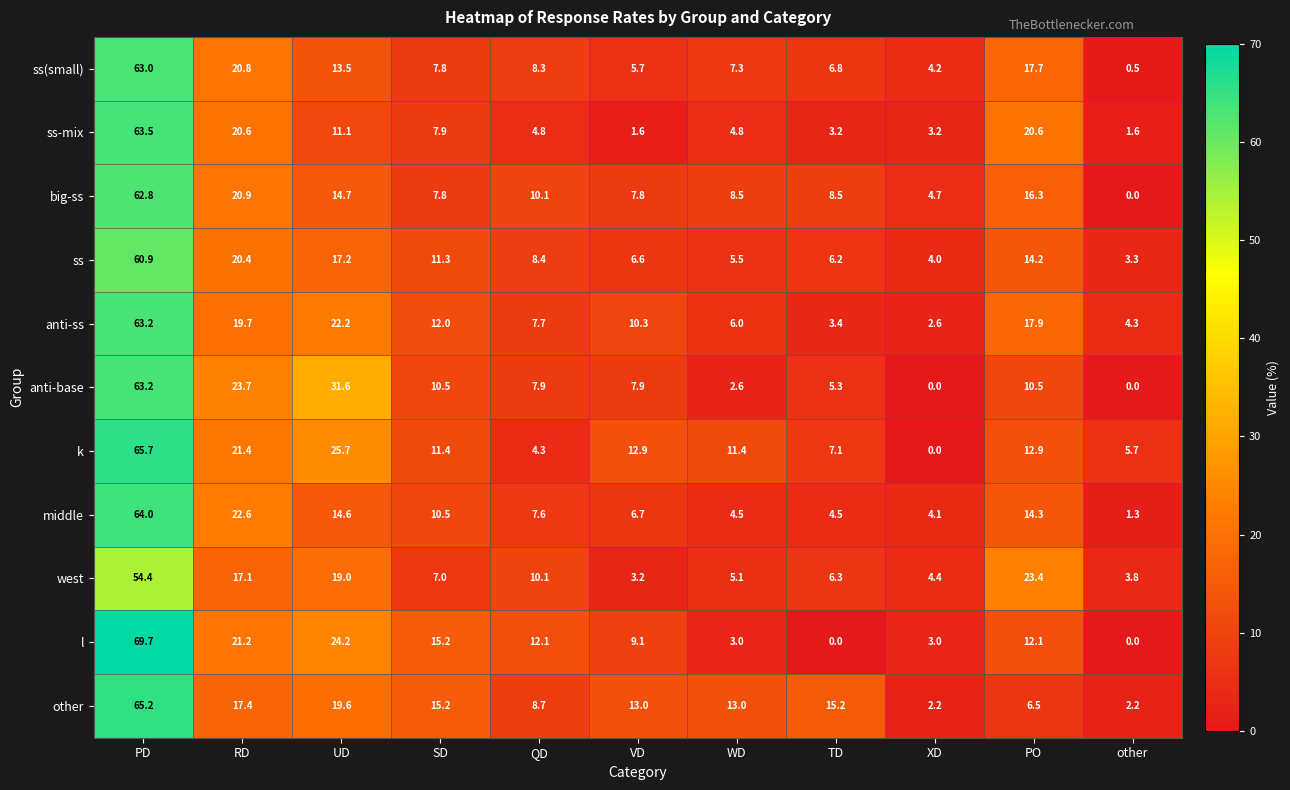

What value does the ss series have at VD?

6.6